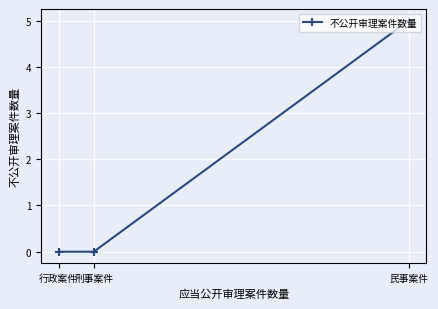

List the labels in order of value, smallest first.

刑事案件, 行政案件, 民事案件